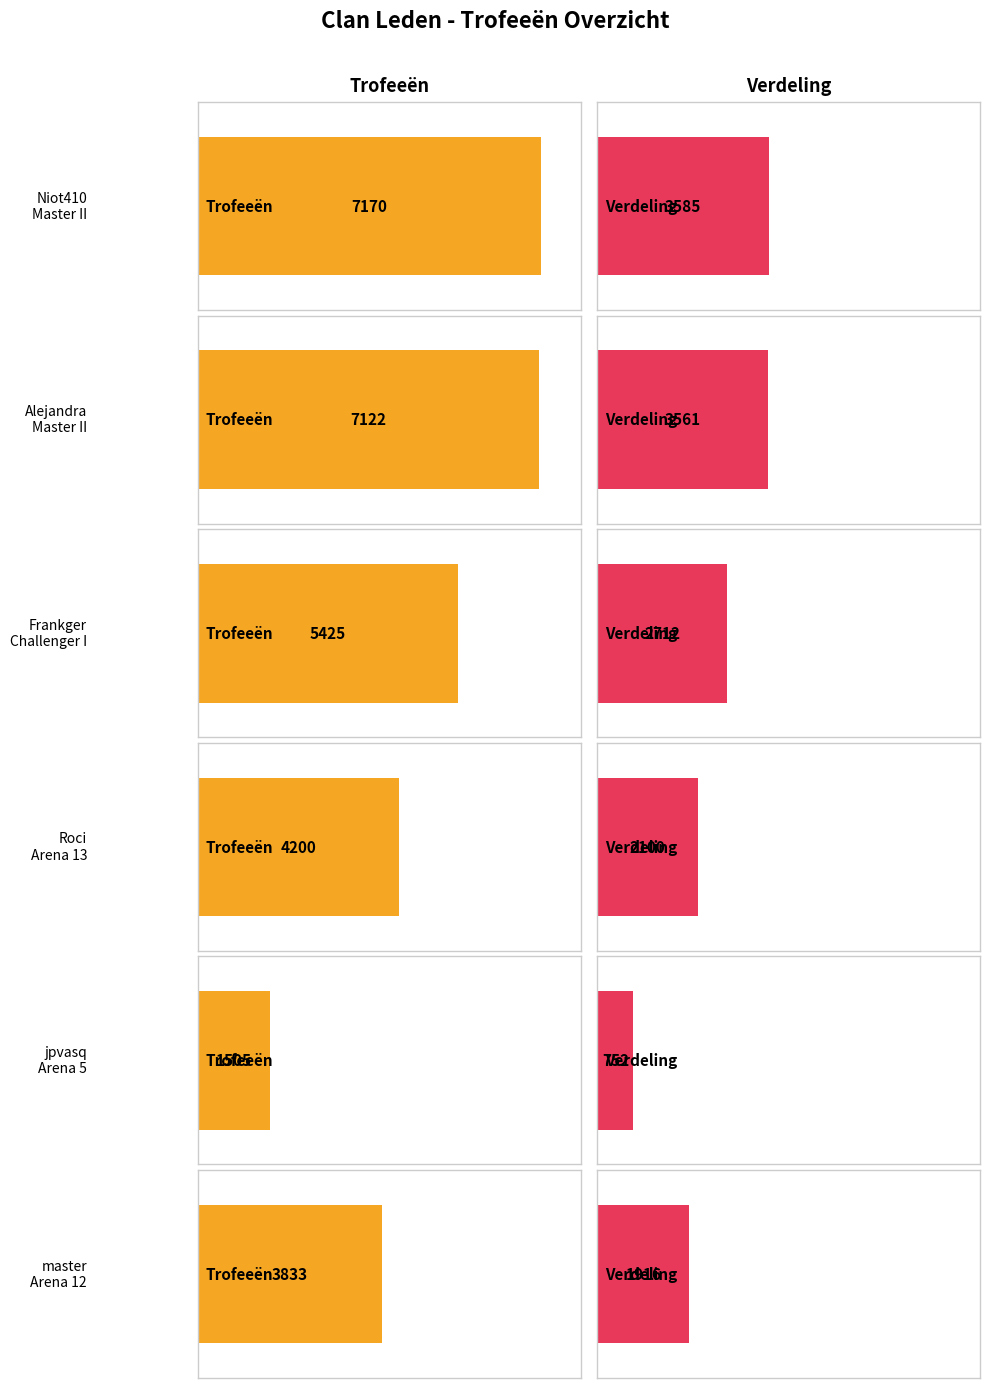

What is the total value across all series at Challenger I?

8137